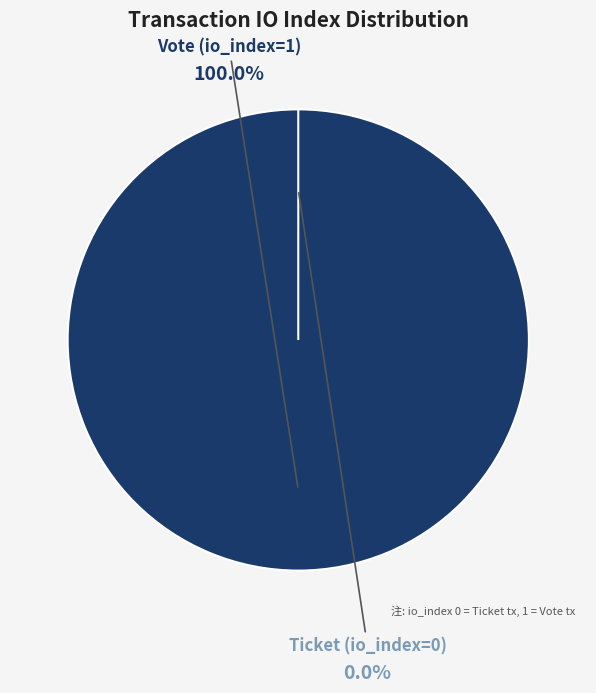

Is there a majority slice in this chart?

Yes